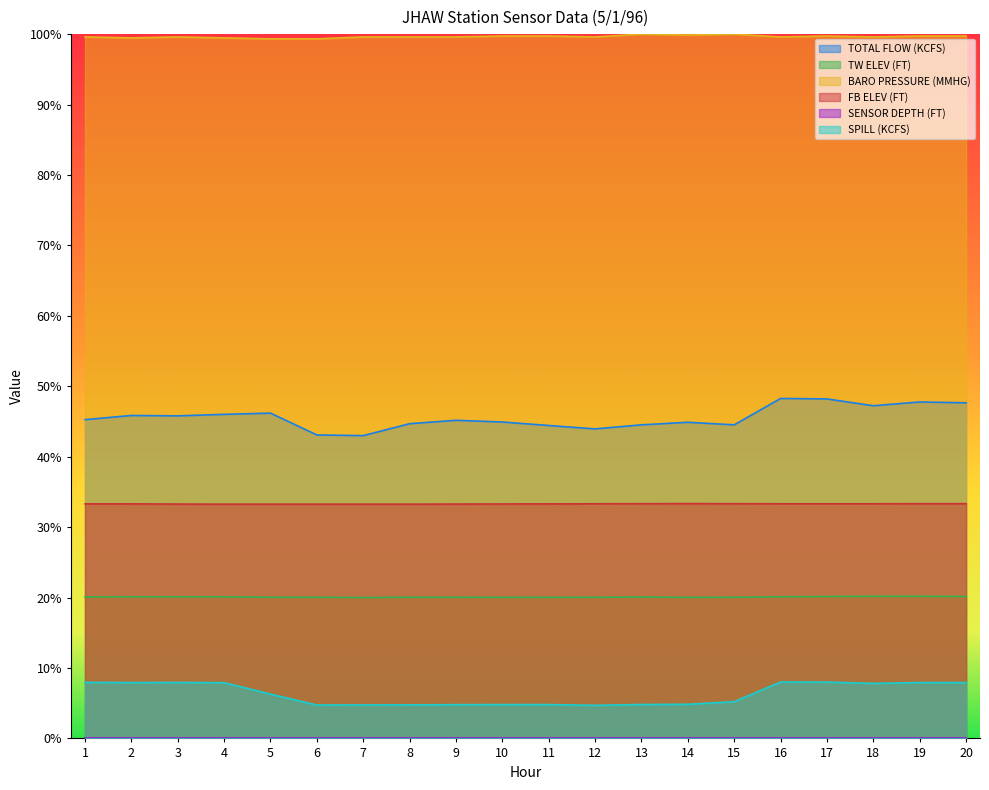

How many interior local peaks does the FB ELEV (FT) series have?

1